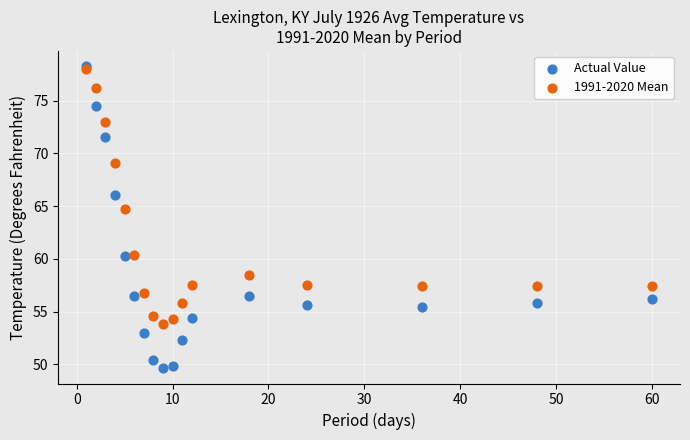

Which series has the widest spread of Y values?

Actual Value